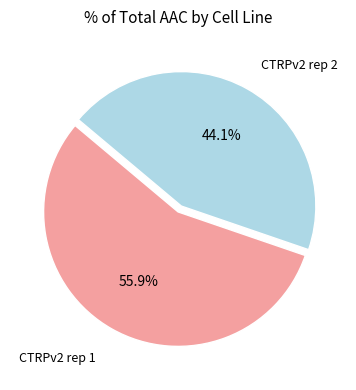

Is there any slice that represents more than half of the pie?

Yes